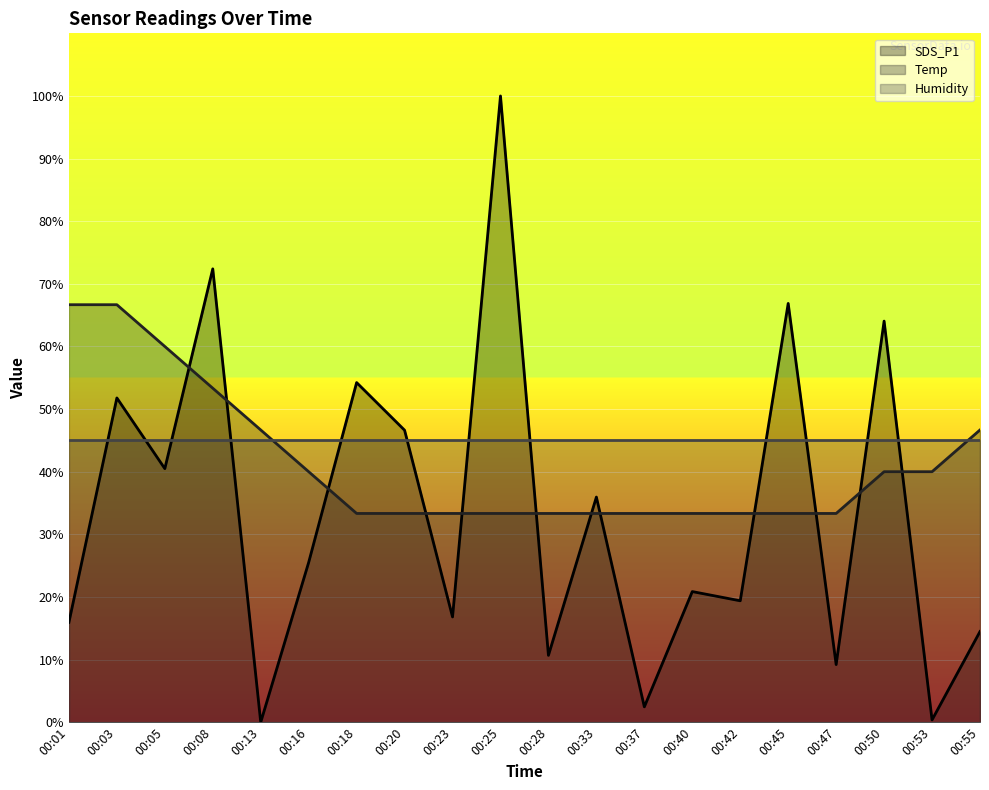

Where do Temp and SDS_P1 first cross each other?

00:05 and 00:08